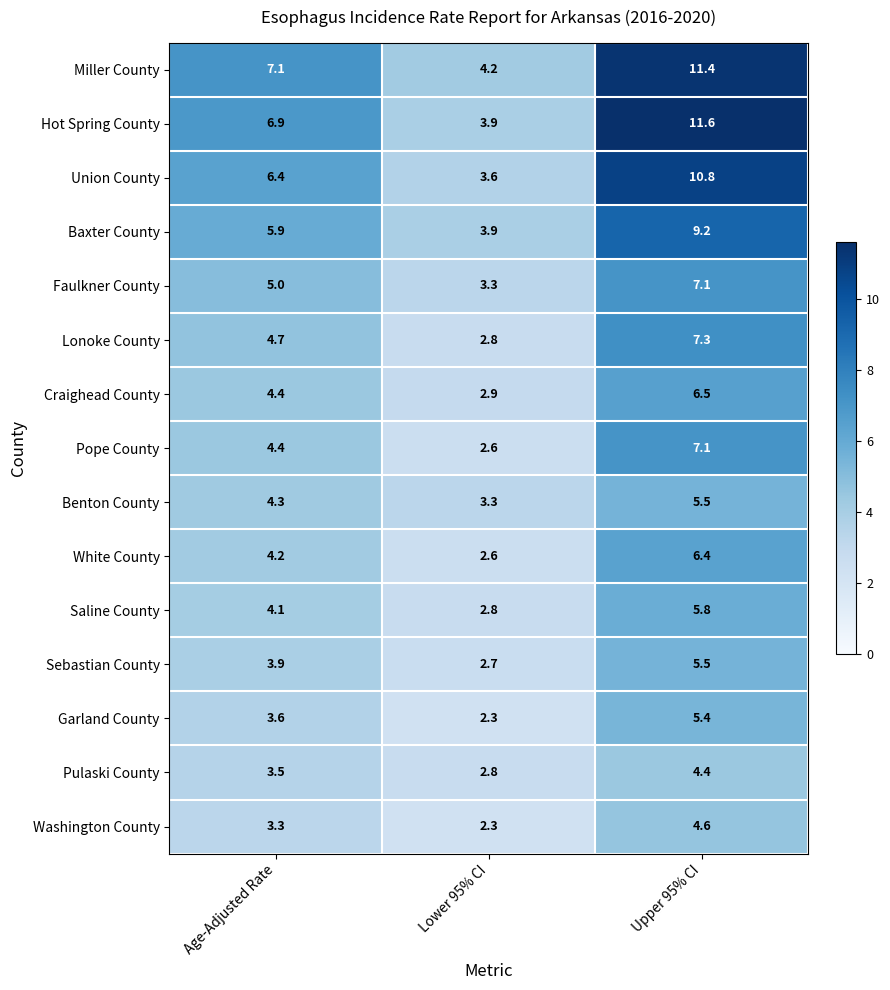

At which label does White County first exceed 4?

Age-Adjusted Rate